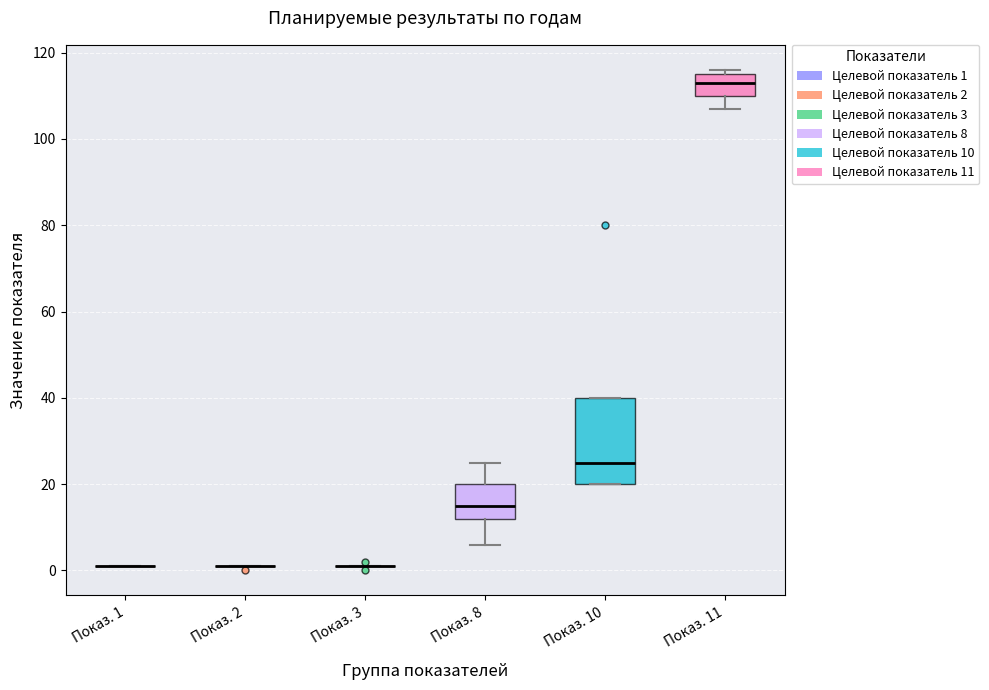

Which box is the tallest, from its lower edge to its upper edge?

Показ. 10